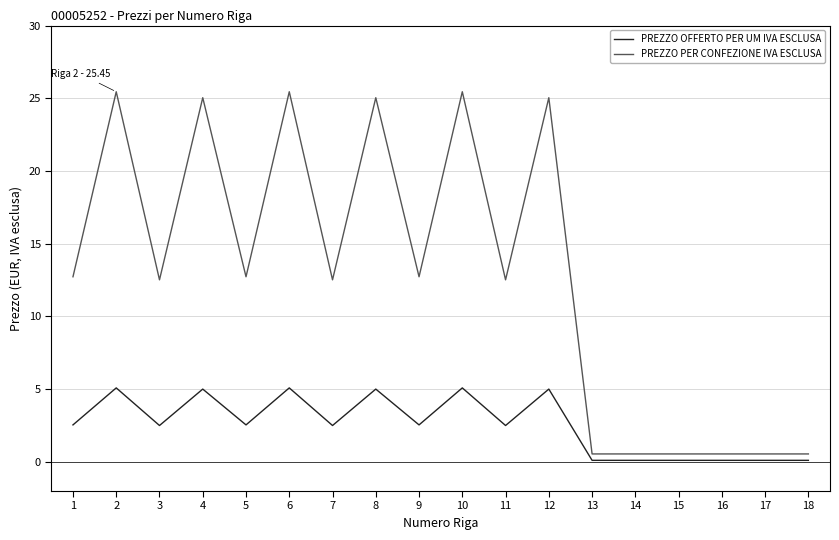

What is the difference between the highest and lowest values at 11?

10.0